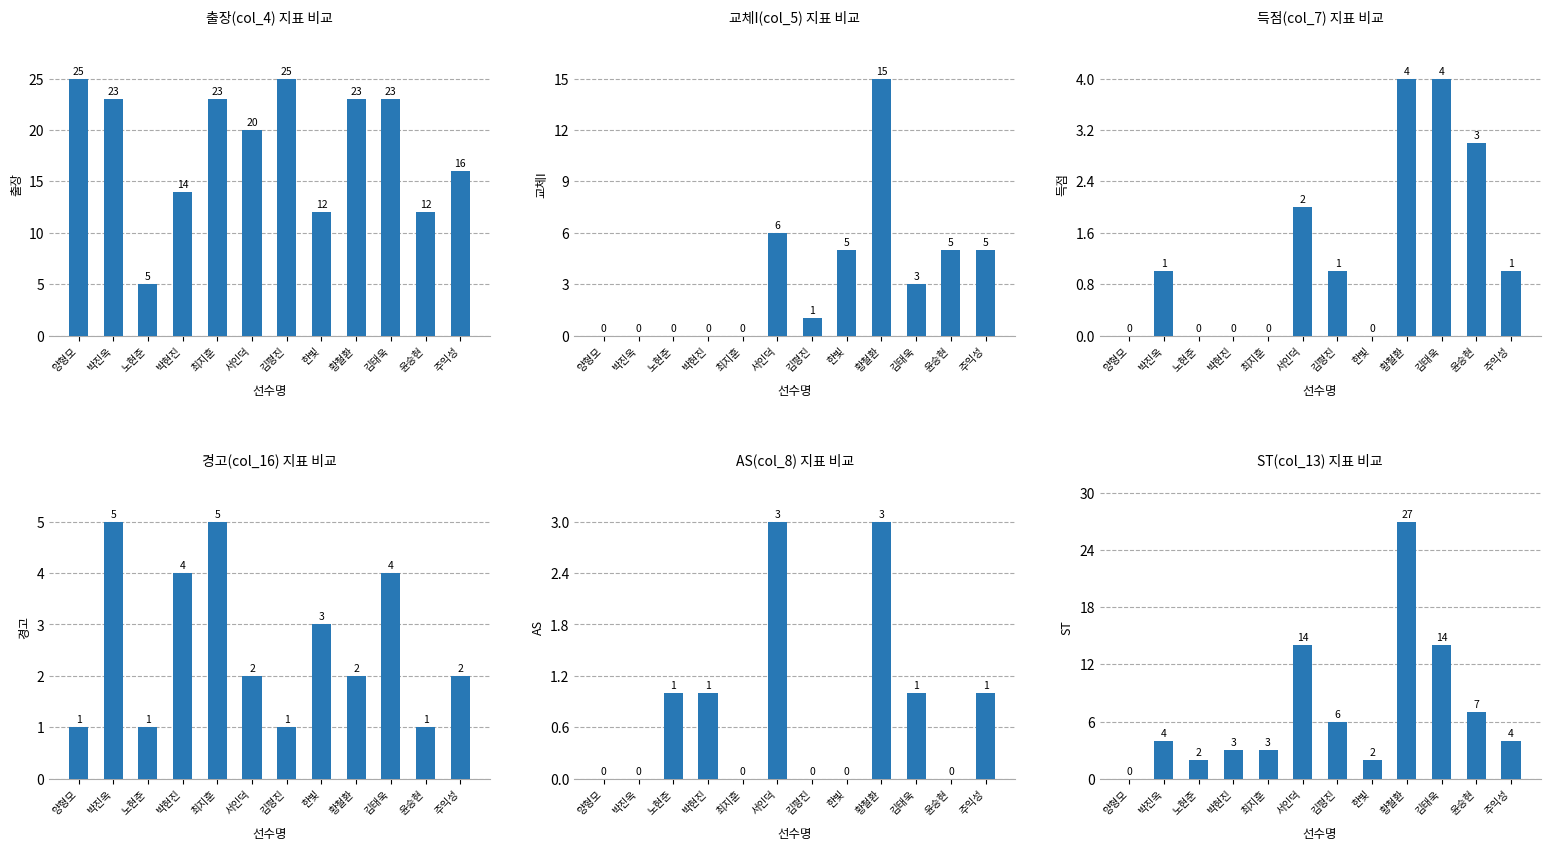

At which label does 득점(col_7) first exceed 1?

서인덕